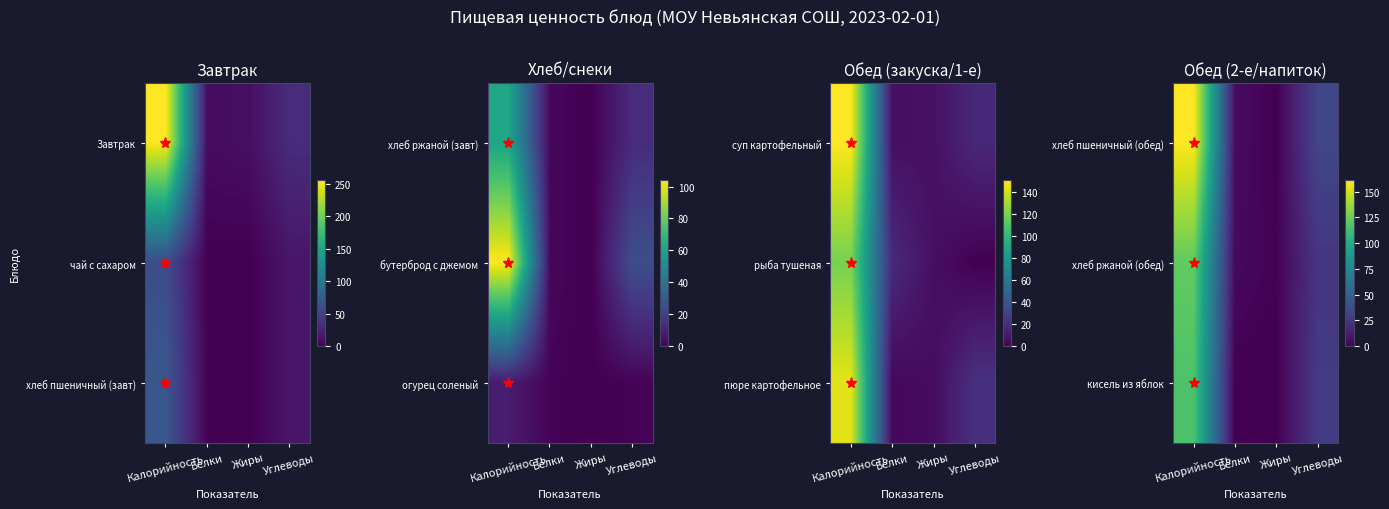

The value of хлеб пшеничный (обед) at Углеводы is 34. True or false?

True